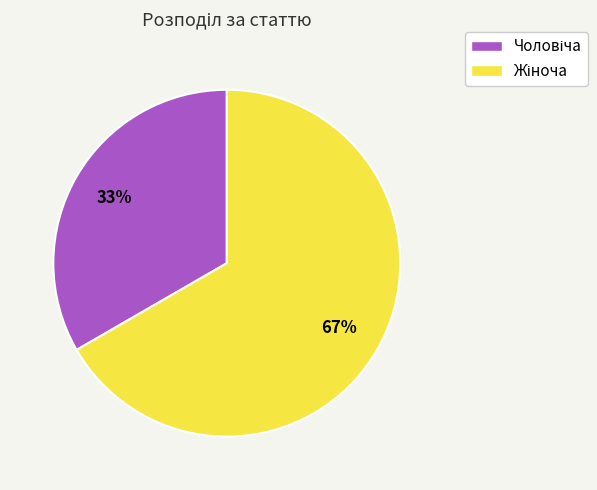

Is there a majority slice in this chart?

Yes